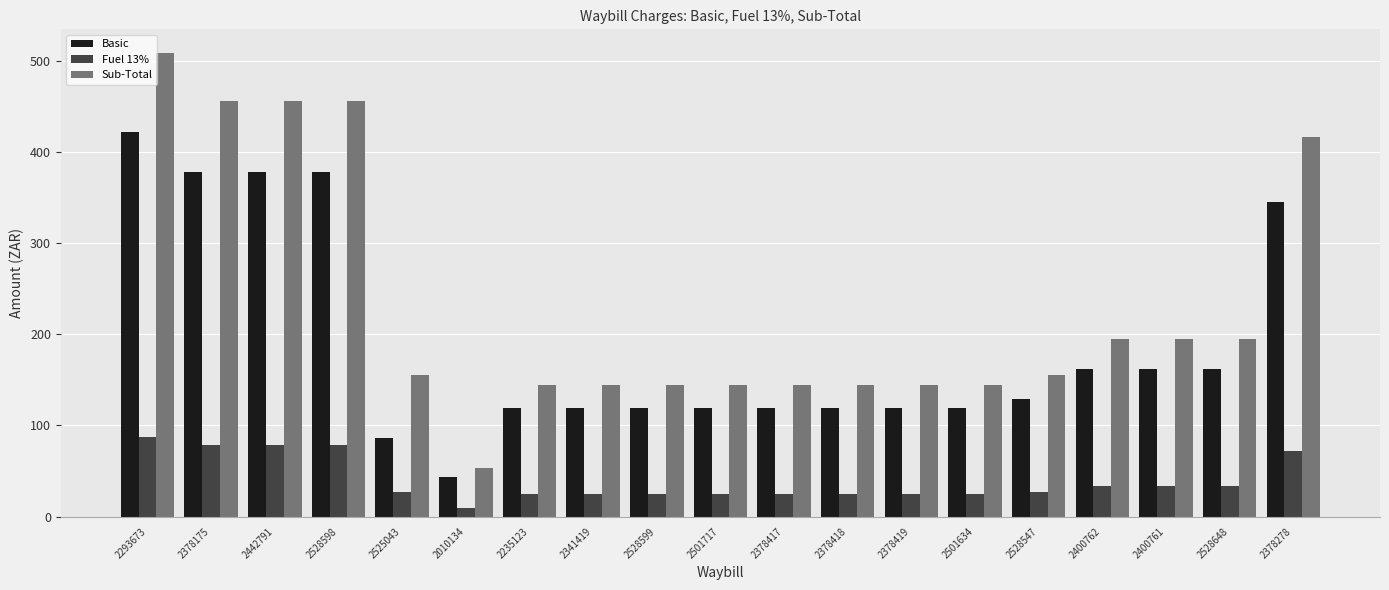

What is the label of the 6th bar from the left?

2010134